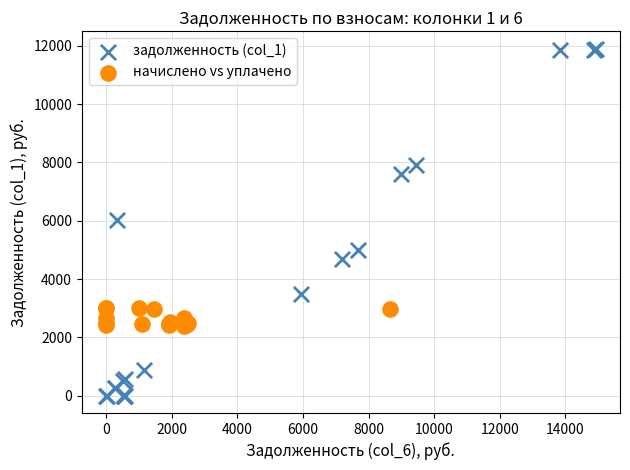

Which series reaches the maximum Y coordinate?

задолженность (col_1)